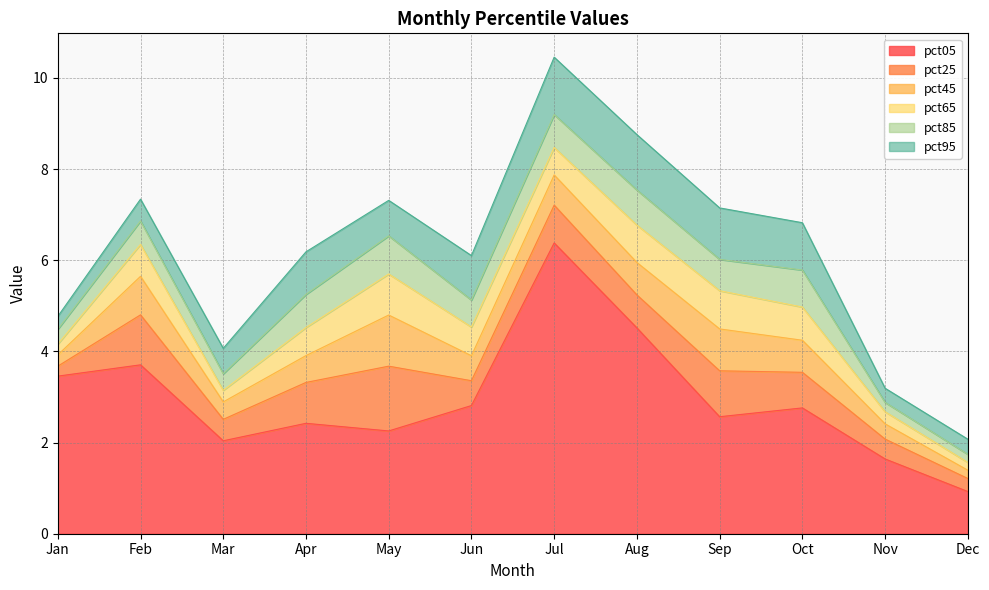

At which category is the sum across all series the highest?

Jul